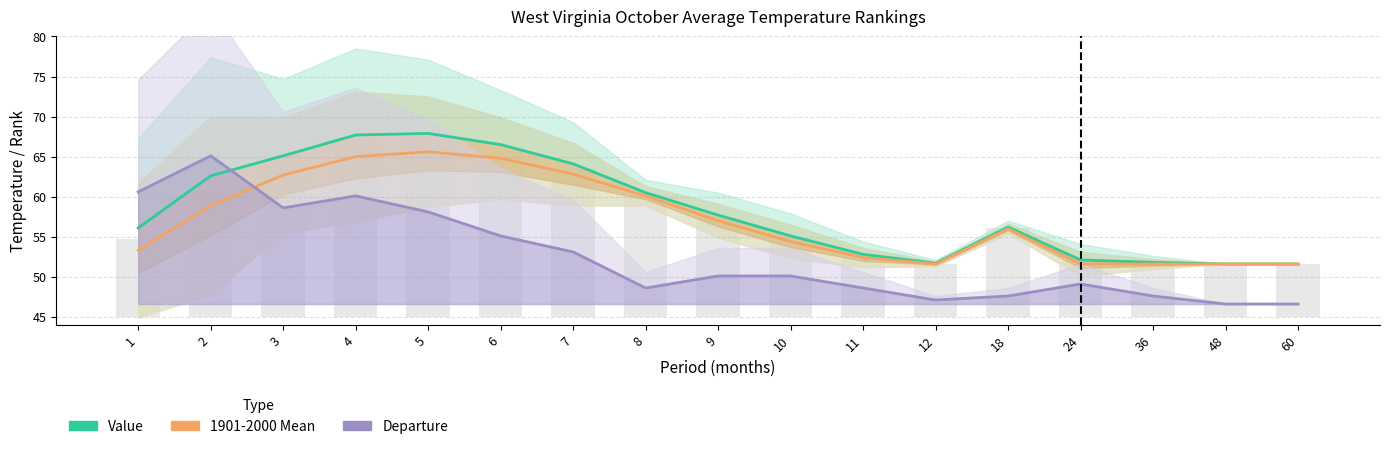

Which series has the largest total across all categories?

Value